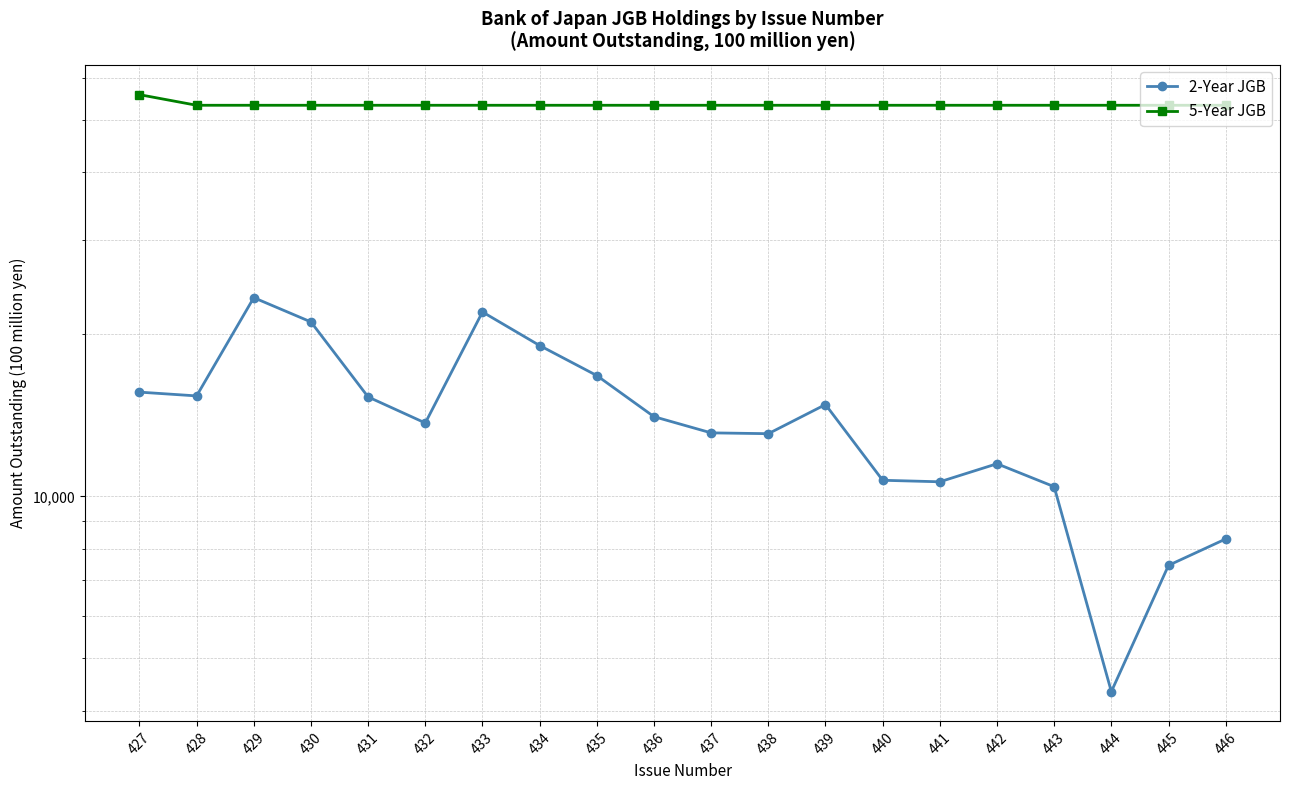

At which category does the chart reach its peak across all series?

427